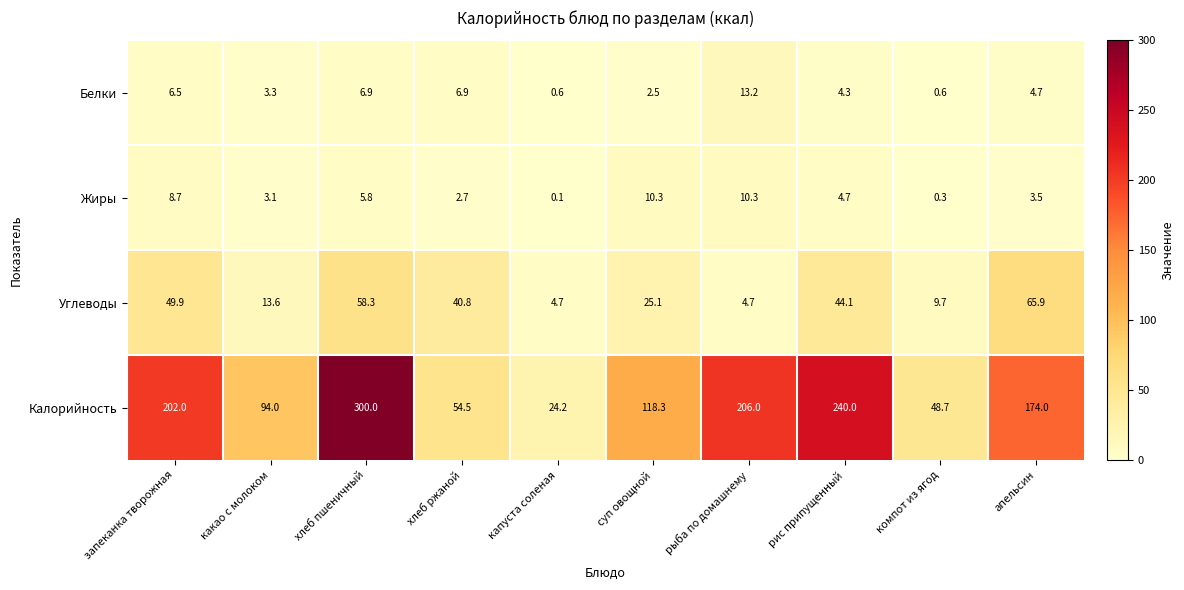

What is the difference between the maximum and second lowest values in the Углеводы series?

61.2